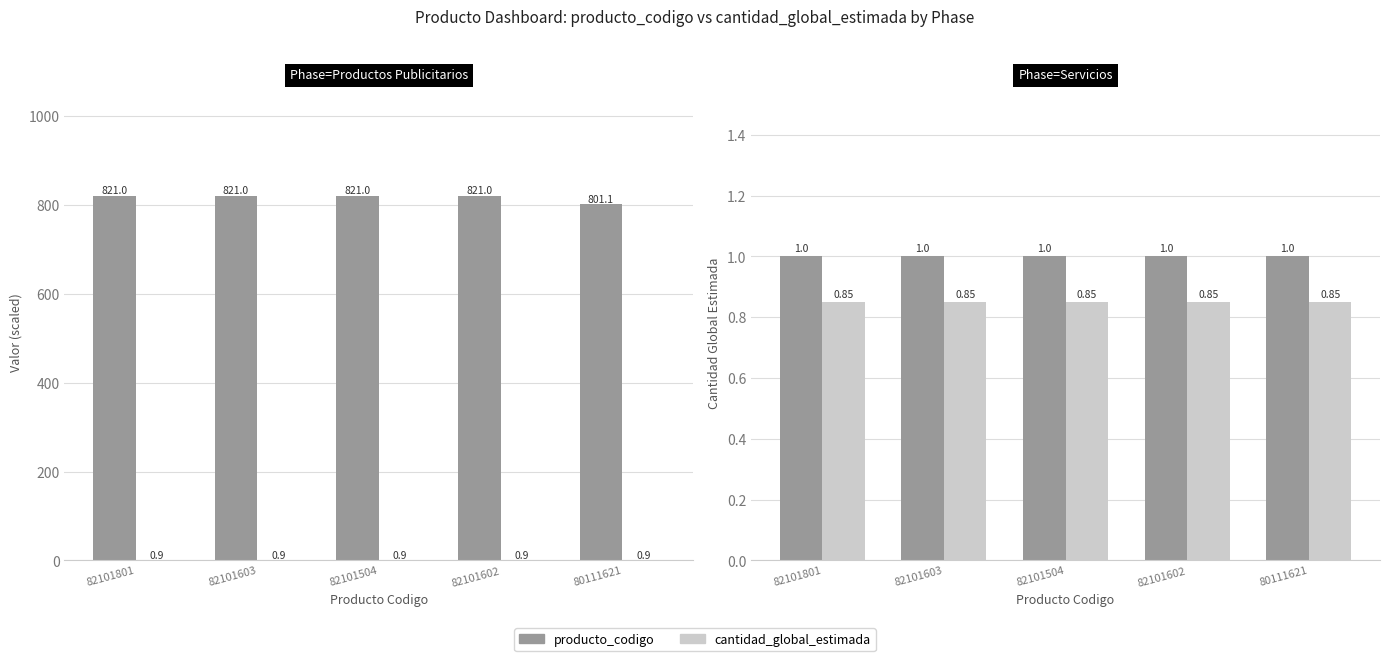

Between 82101602 and 82101801, which is larger?

82101602